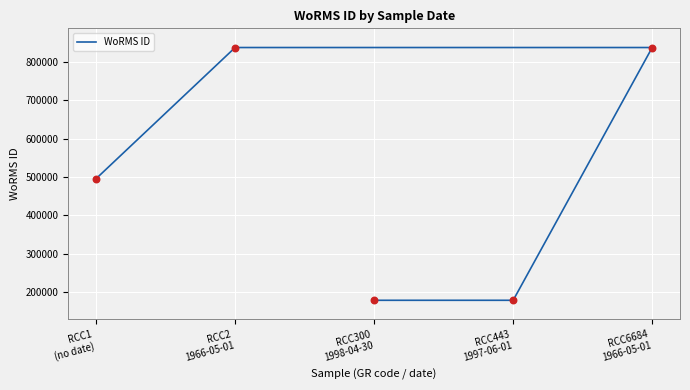

What is the change in value from RCC6684
1966-05-01 to RCC443
1997-06-01?

-658618